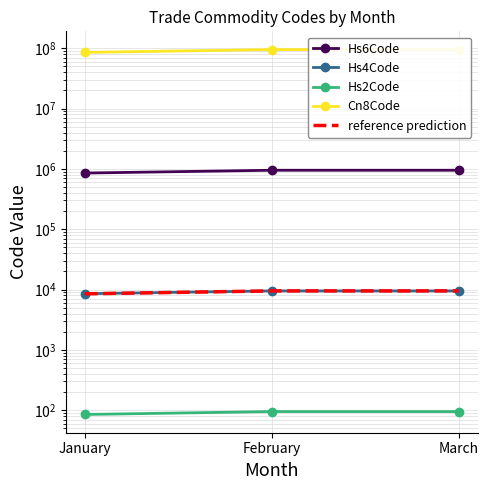

What is the greatest value displayed?

95045000